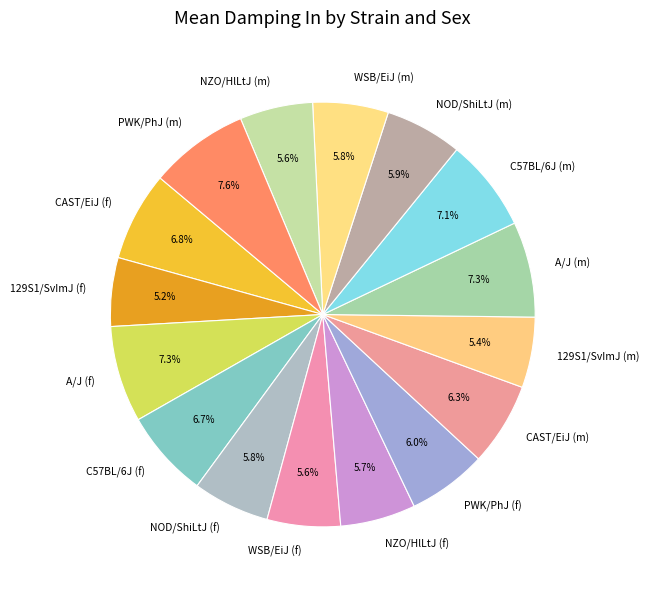

What percentage is the A/J (f) slice, to the nearest percent?

7%